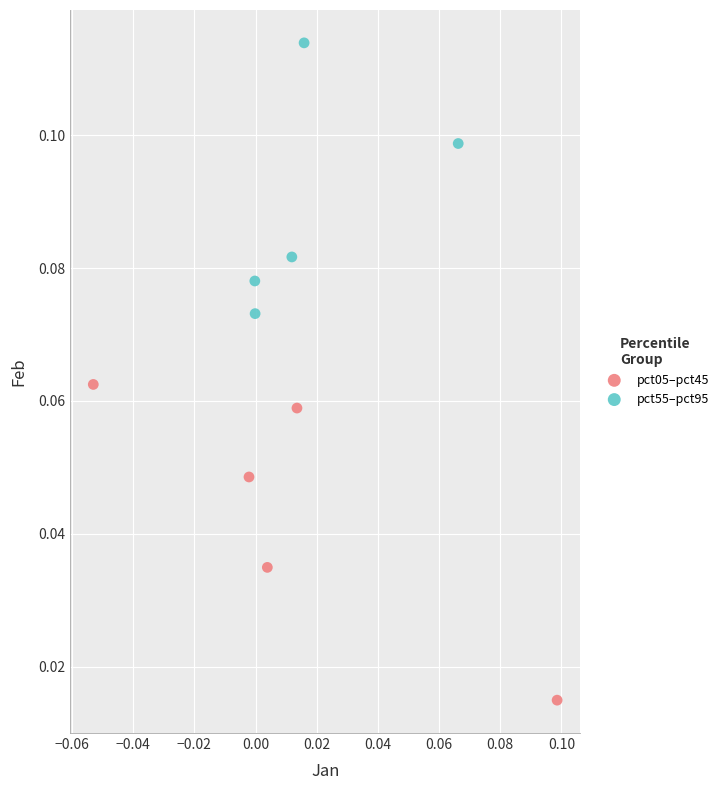

Which series has the largest Y range (max minus min)?

pct05–pct45